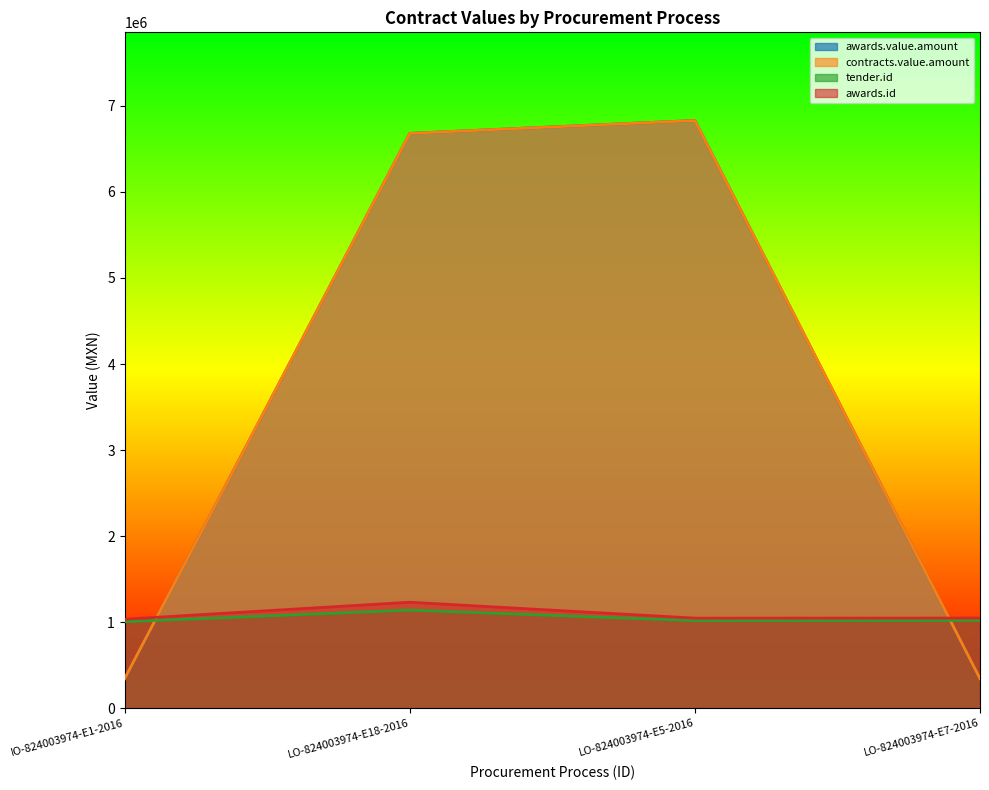

Which label corresponds to the smallest value in the chart?

IO-824003974-E1-2016